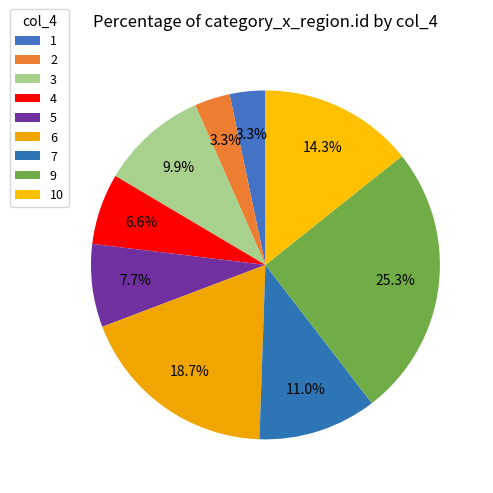

Combined, do 2 and 3 account for over 50%?

No